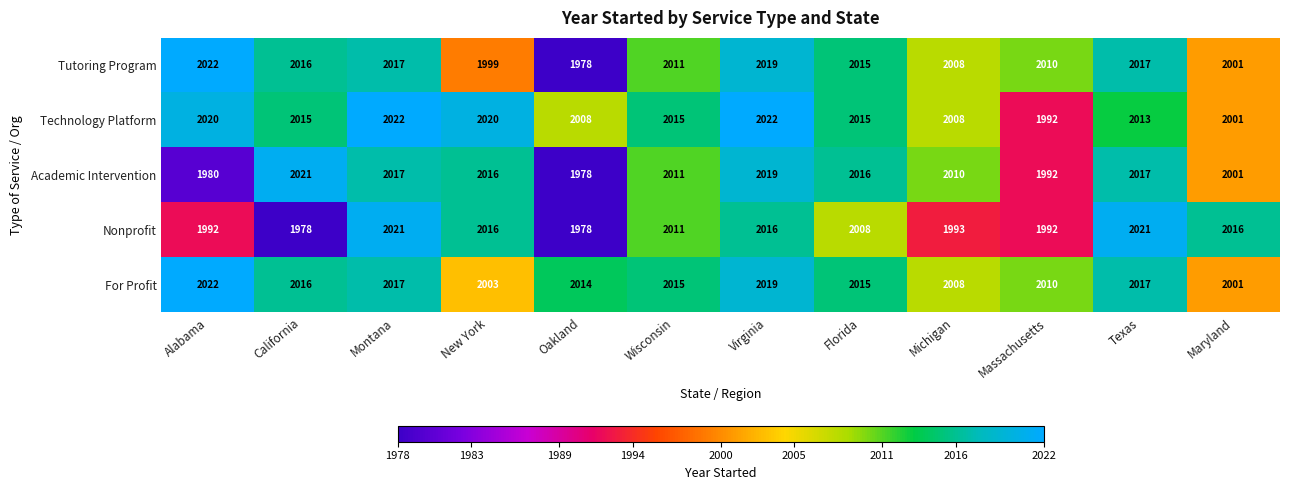

Between Massachusetts and Texas, which series saw the biggest shift?

Nonprofit